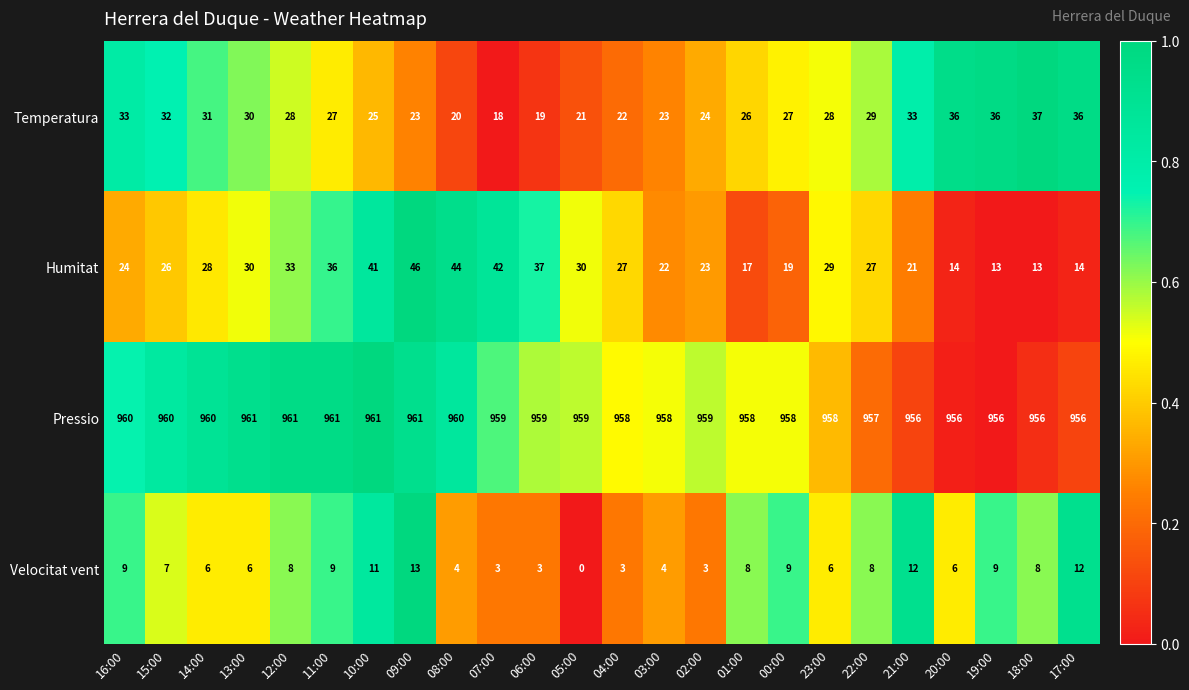

What is the difference between the highest and lowest values at 06:00?

956